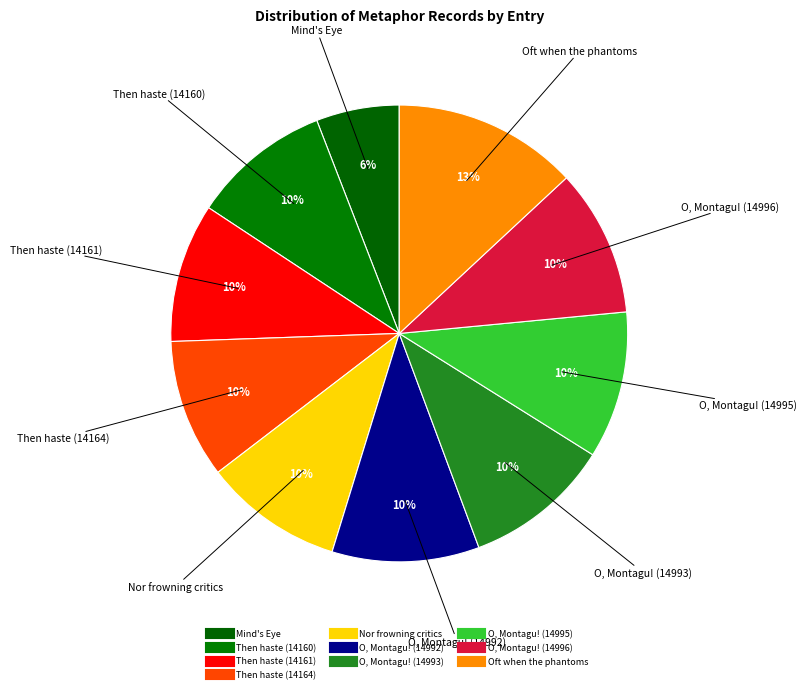

Count the number of slices in the pie.

10